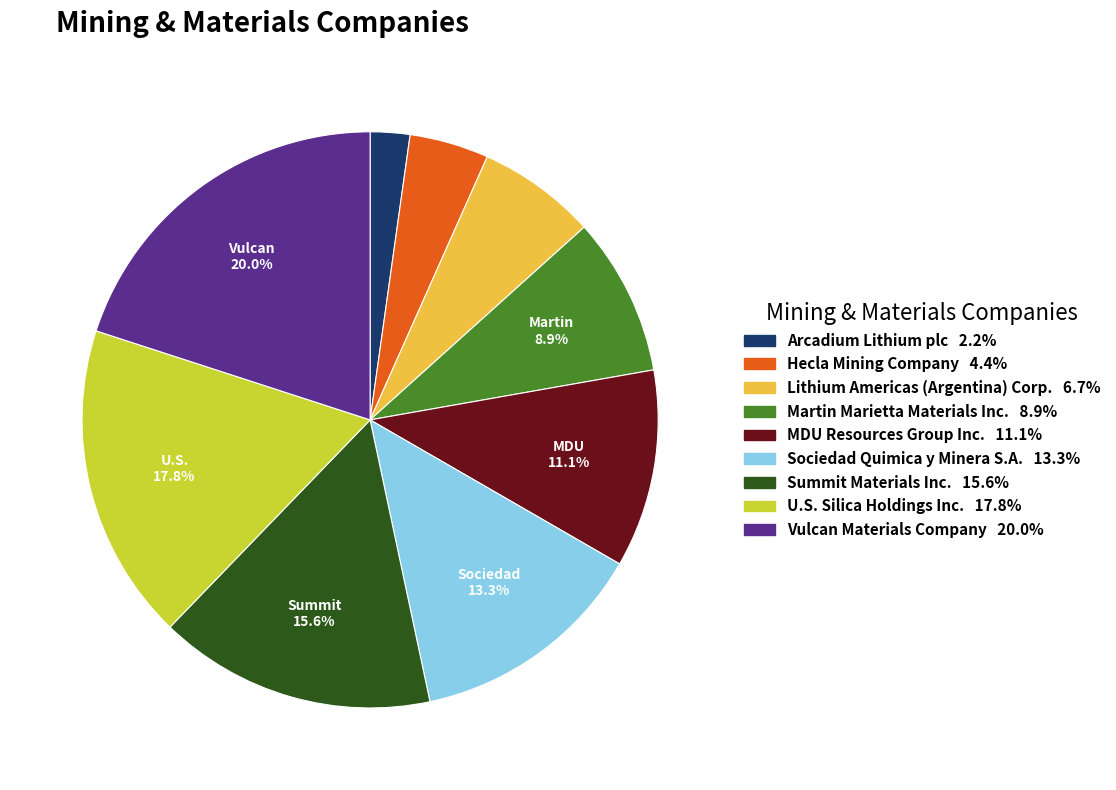

To the nearest percent, what portion does MDU Resources Group Inc. represent?

11%